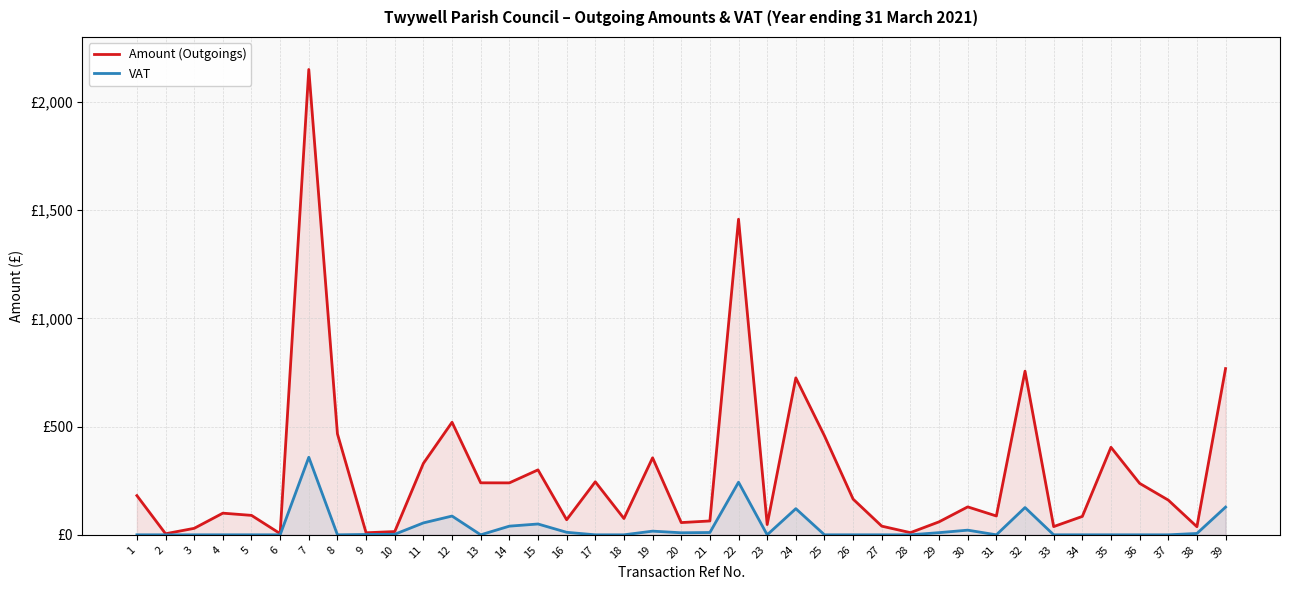

At which category is the sum across all series the highest?

7